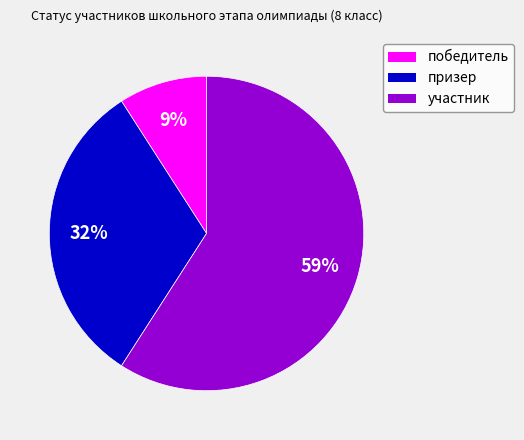

How many segments does this pie chart have?

3